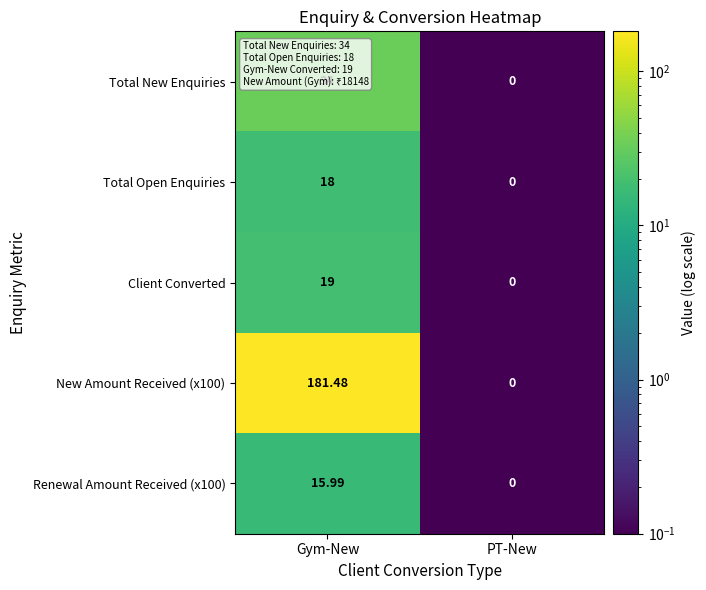

Rank the series by their maximum value, from highest to lowest.

New Amount Received (x100), Total New Enquiries, Client Converted, Total Open Enquiries, Renewal Amount Received (x100)